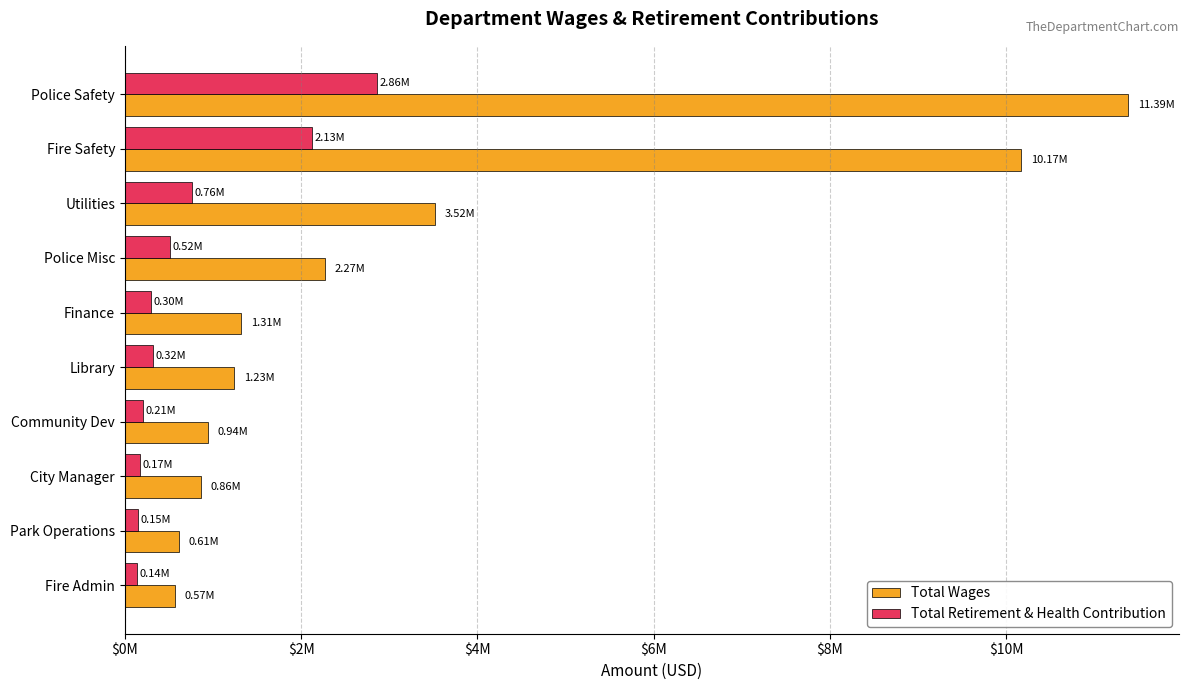

What are all the series names shown in the legend?

Total Wages, Total Retirement & Health Contribution